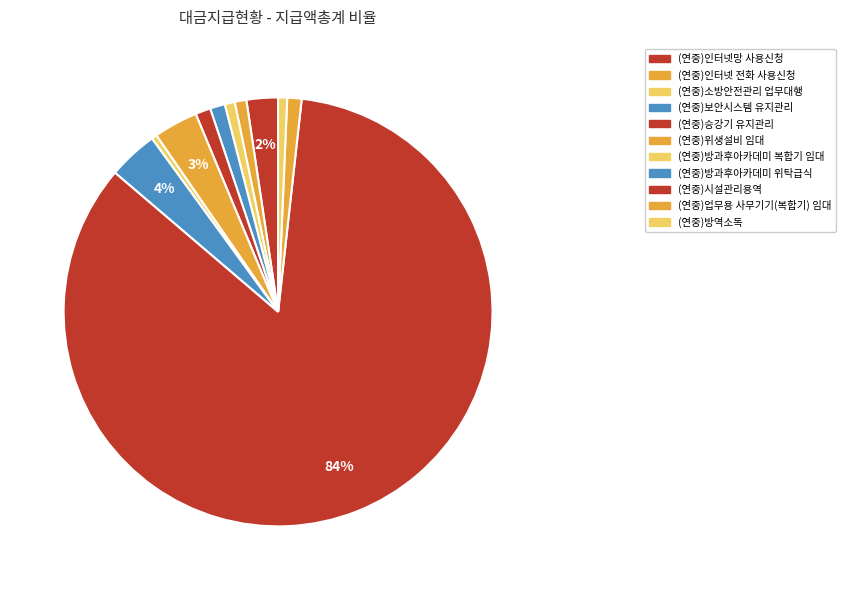

To the nearest percent, what is the combined percentage of (연중)시설관리용역 and (연중)승강기 유지관리?

86%